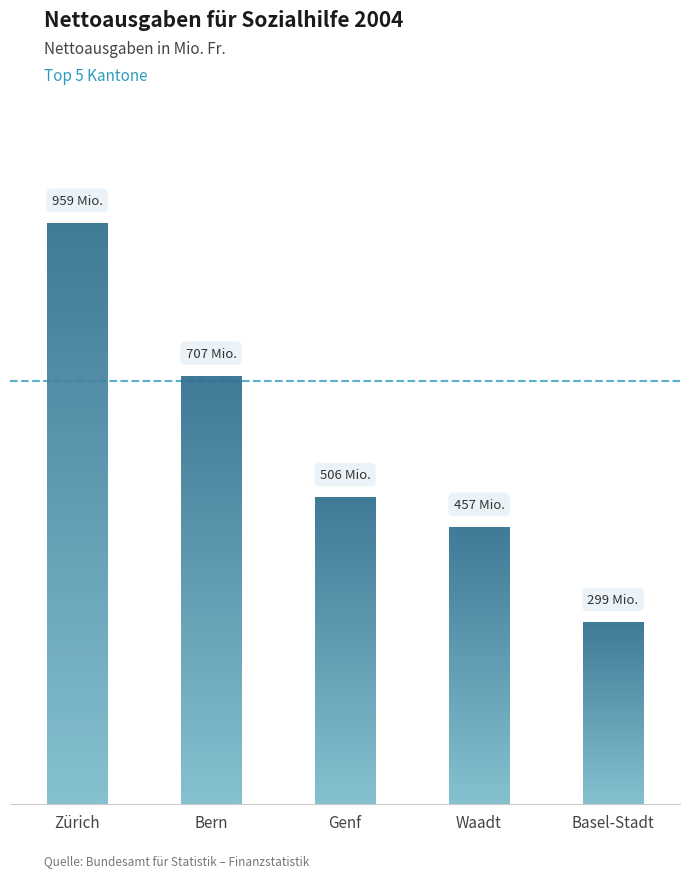

The chart shows a value of 505.9 at Genf. True or false?

True